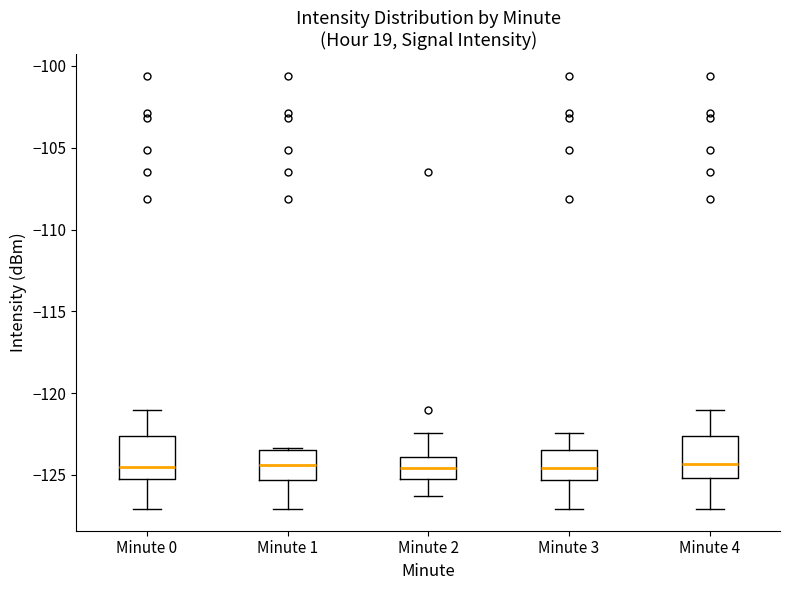

Where is the upper edge of the box for Minute 0 on the y-axis? The values are not printed on the chart, so give them approximately, as read against the axis.

-122.5